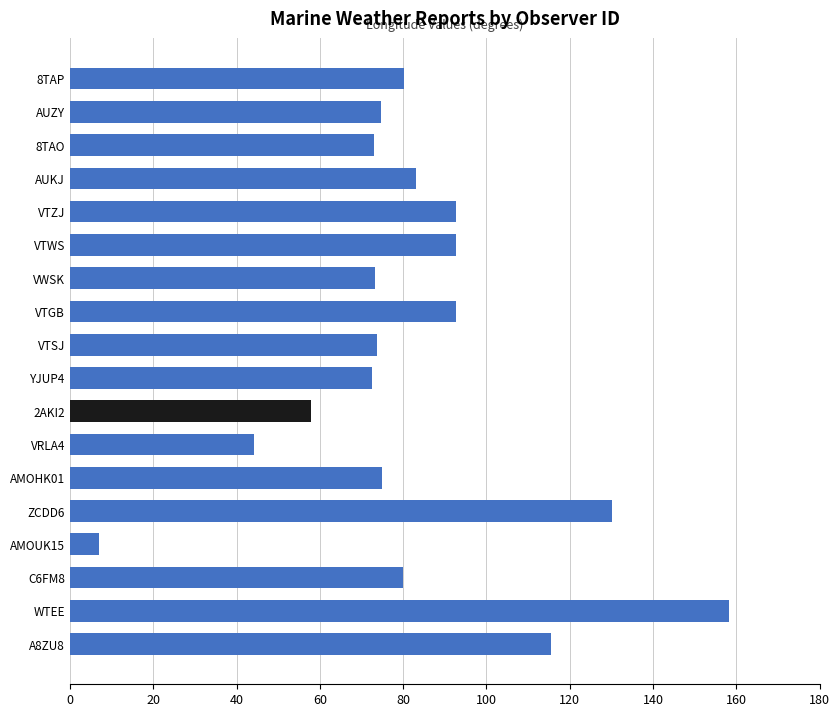

Is it true that the value at 2AKI2 is 84.0?

False